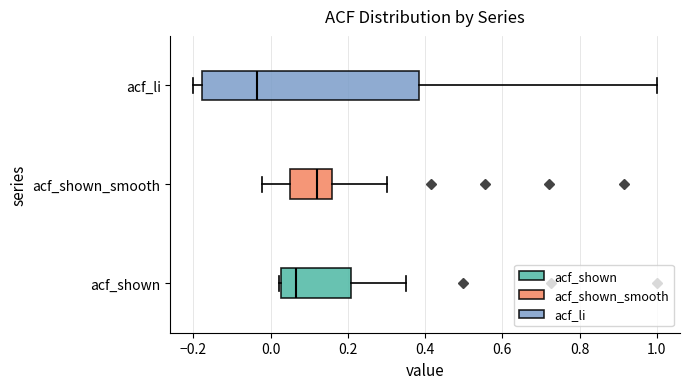

Where does the left whisker of the box for acf_shown_smooth end on the x-axis? The values are not printed on the chart, so give them approximately, as read against the axis.

-0.02